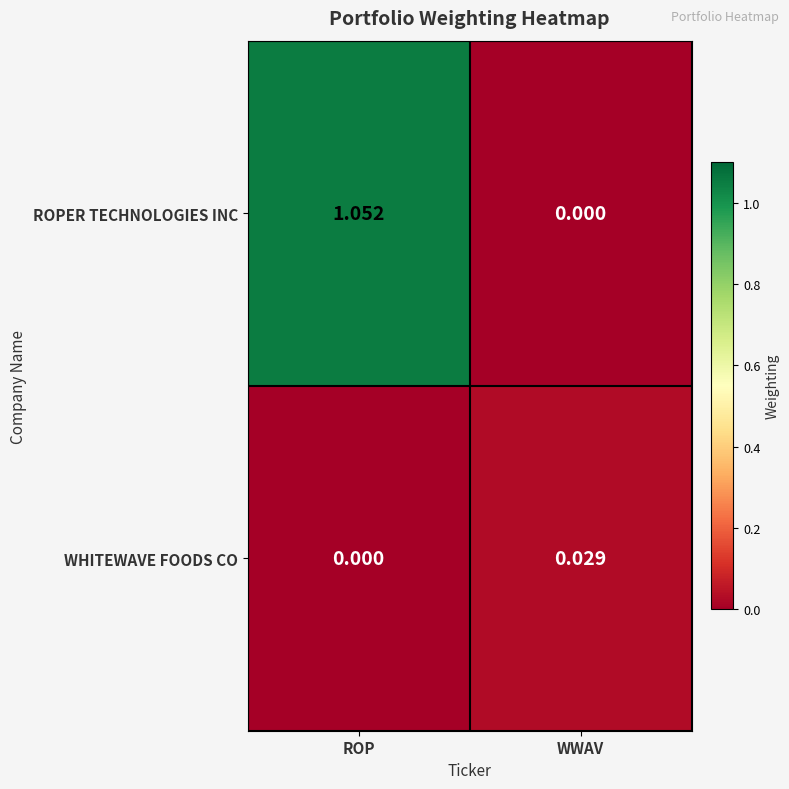

At which category is the sum across all series the highest?

ROP